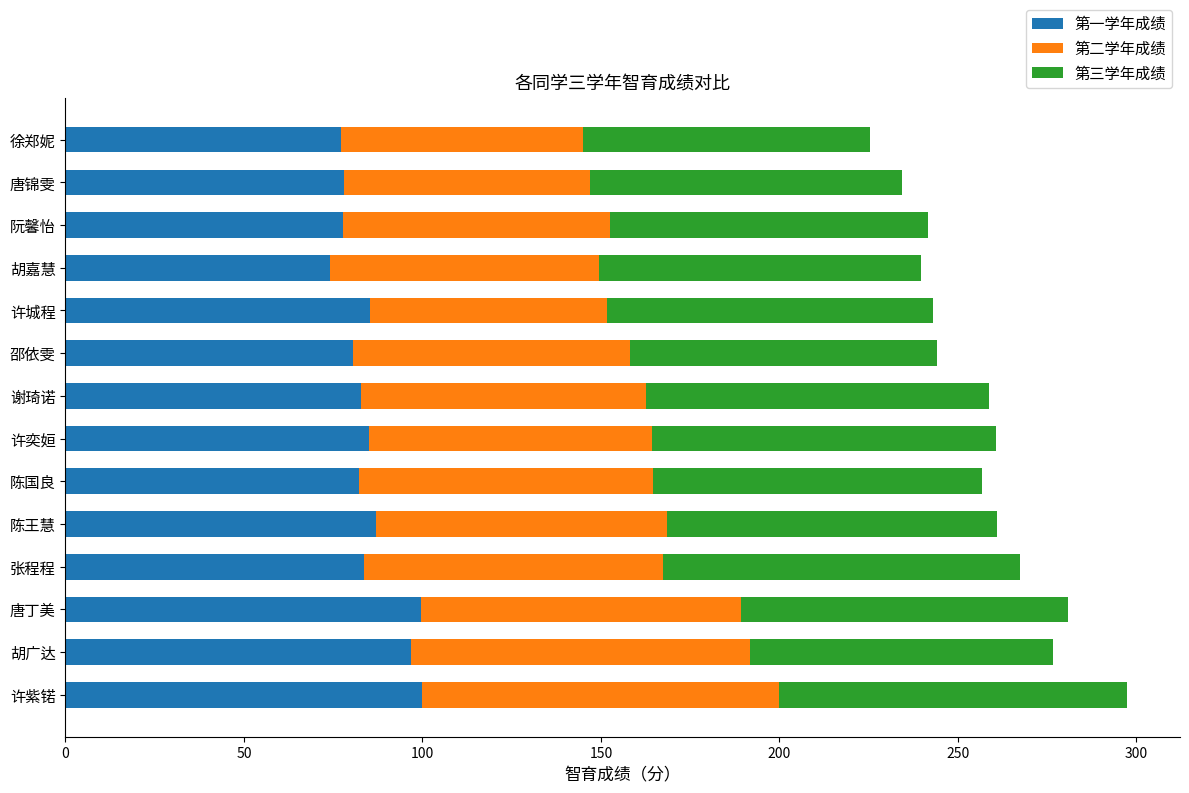

The value of 第一学年成绩 at 徐郑妮 is 77.1. True or false?

True